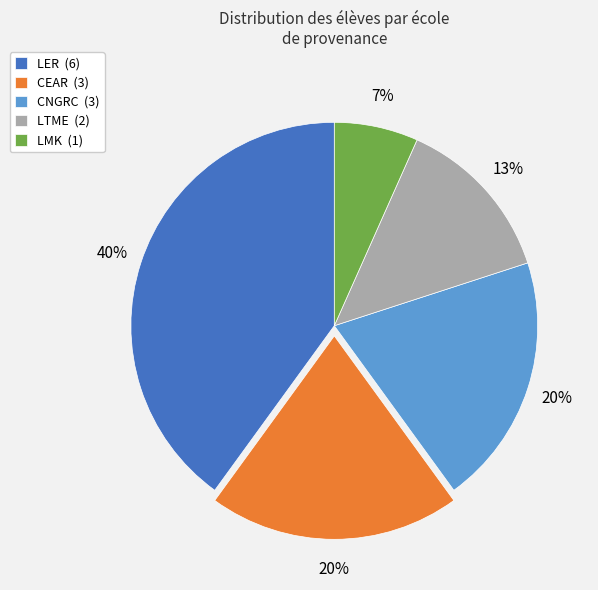

Is the sum of LTME and CNGRC greater than half?

No